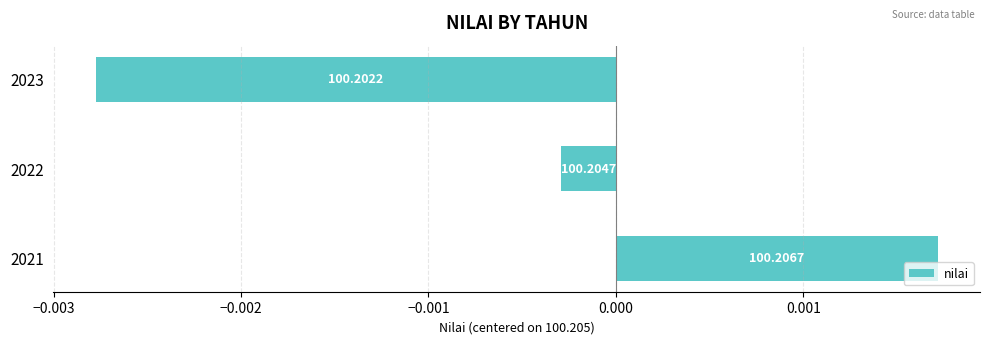

Are the bars horizontal?

Yes